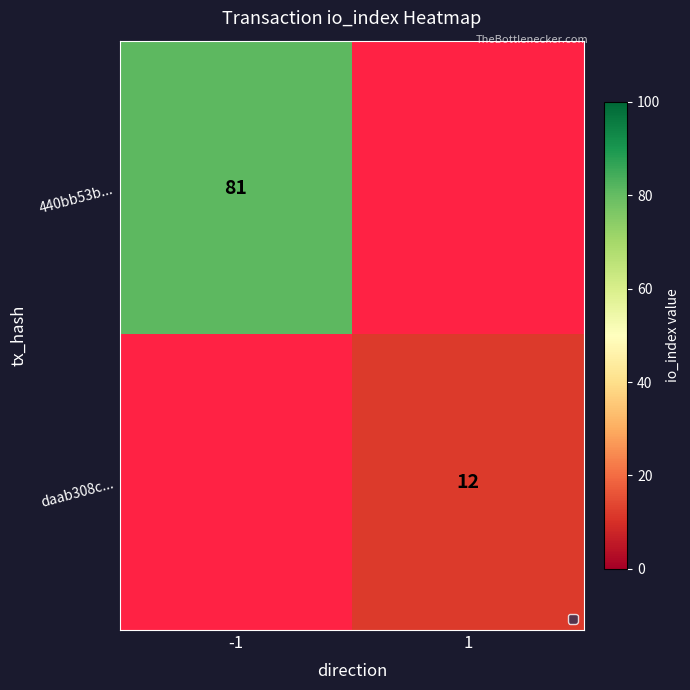

The value of 440bb53b... at -1 is 81. True or false?

True